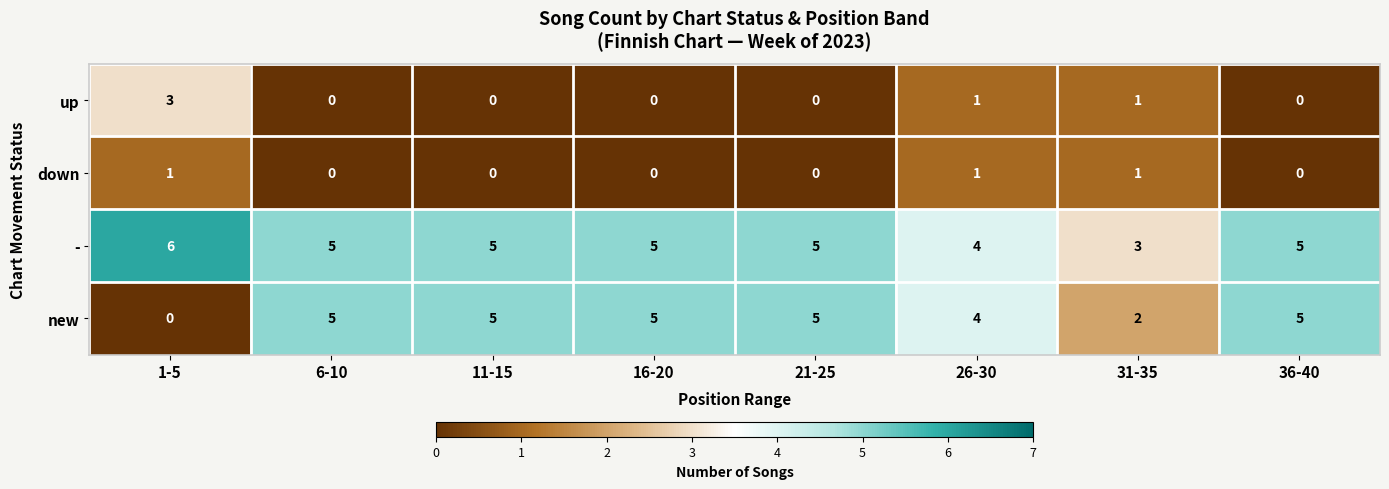

The value of down at 16-20 is 0. True or false?

True